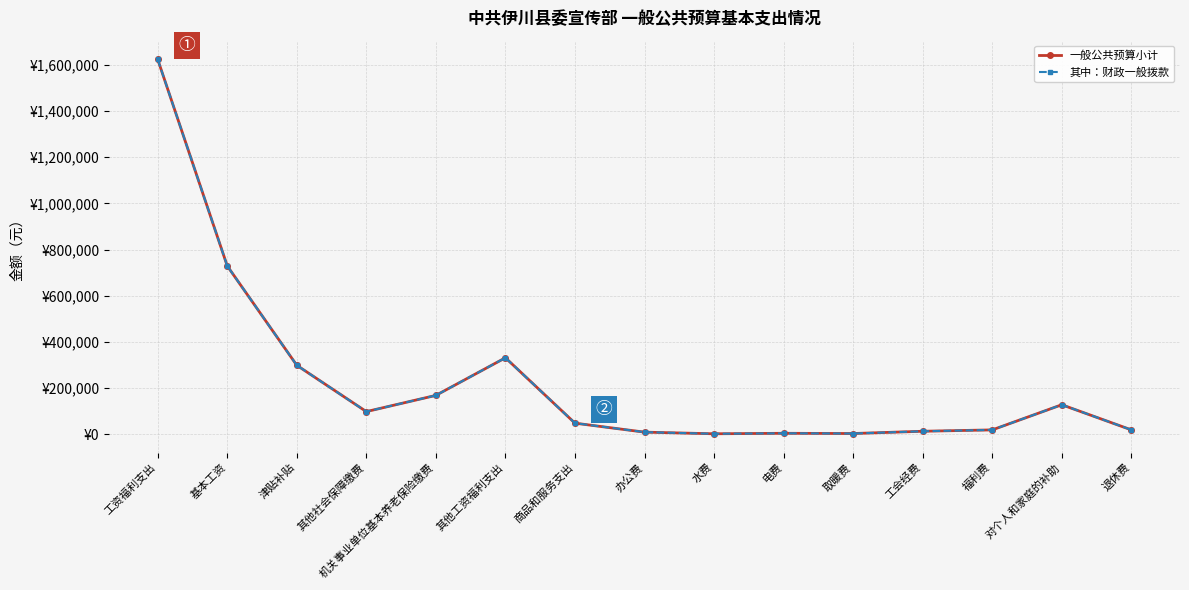

Where is the first local maximum for 其中：财政一般拨款?

其他工资福利支出